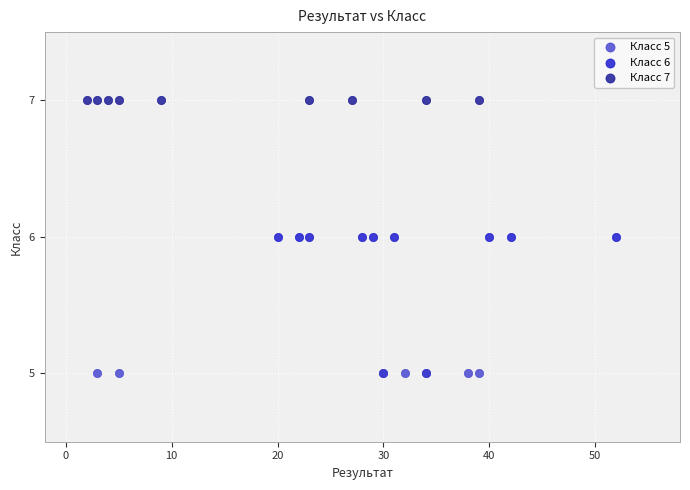

Which series reaches the maximum Y coordinate?

Класс 7